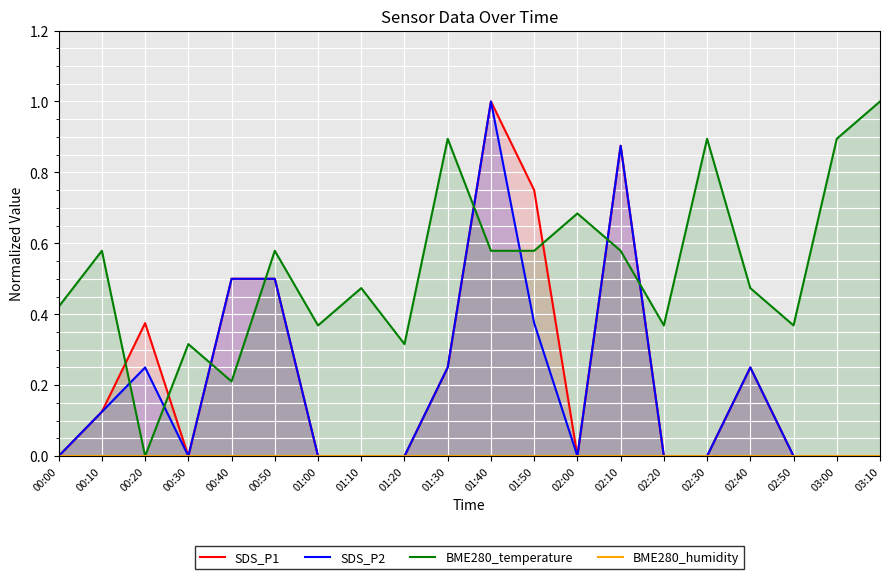

Reading left to right, transcribe all the data shown in this chart.

SDS_P1: 0.0	0.1	0.4	0.0	0.5	0.5	0.0	0.0	0.0	0.2	1.0	0.7	0.0	0.9	0.0	0.0	0.2	0.0	0.0	0.0
SDS_P2: 0.0	0.1	0.2	0.0	0.5	0.5	0.0	0.0	0.0	0.2	1.0	0.4	0.0	0.9	0.0	0.0	0.2	0.0	0.0	0.0
BME280_temperature: 0.4	0.6	0.0	0.3	0.2	0.6	0.4	0.5	0.3	0.9	0.6	0.6	0.7	0.6	0.4	0.9	0.5	0.4	0.9	1.0
BME280_humidity: 0.0	0.0	0.0	0.0	0.0	0.0	0.0	0.0	0.0	0.0	0.0	0.0	0.0	0.0	0.0	0.0	0.0	0.0	0.0	0.0